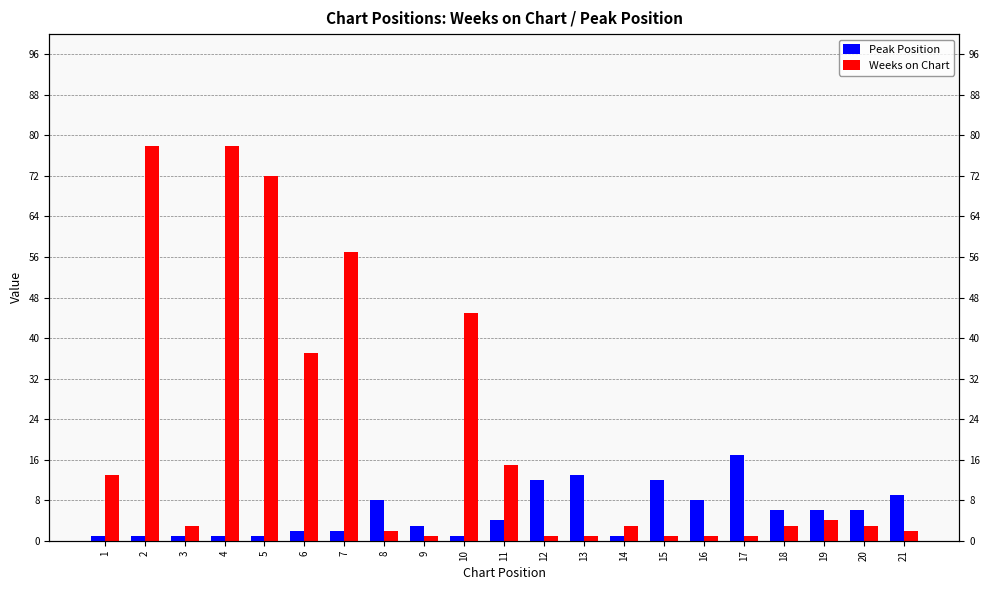

At which category does the chart reach its peak across all series?

2